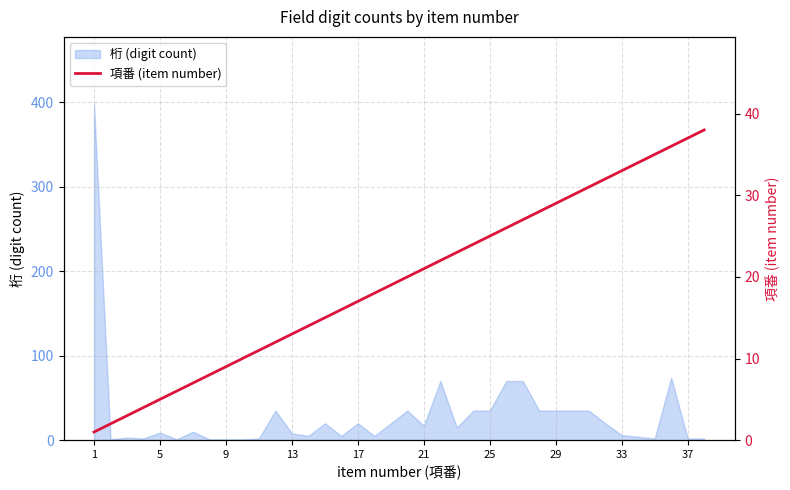

What is the maximum value for 桁 (digit count)?

398